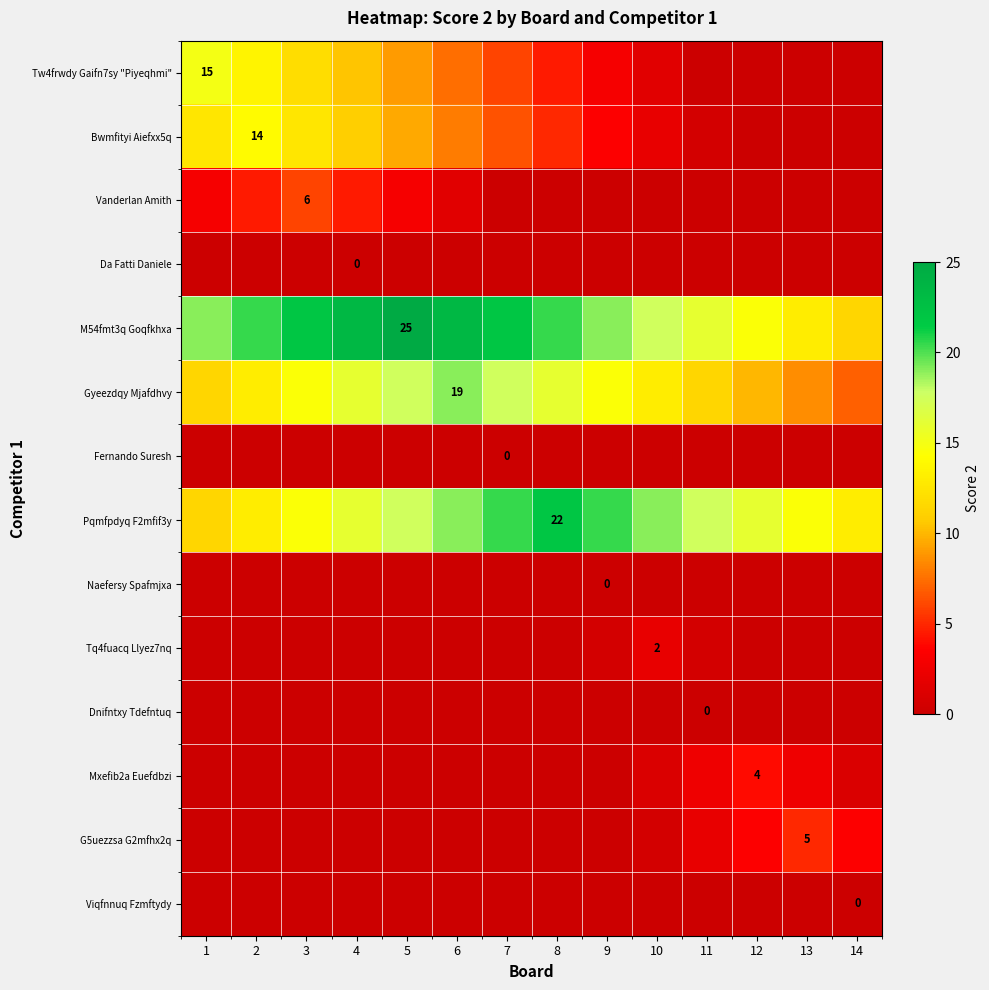

The value of G5uezzsa G2mfhx2q at 13 is 5.0. True or false?

True